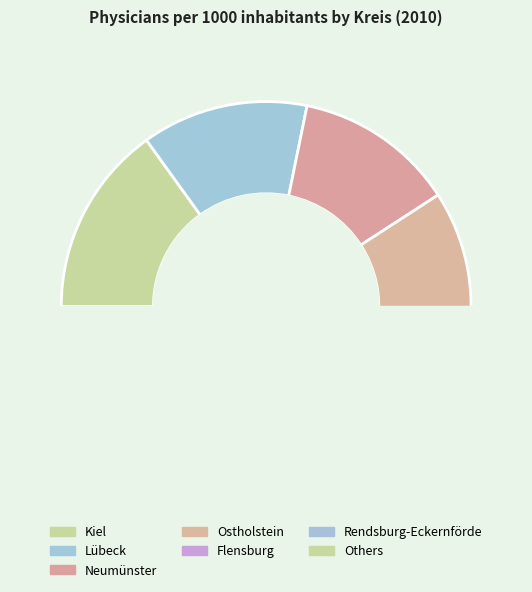

Combined, do Nordfriesland and Herzogtum Lauenburg account for over 50%?

No